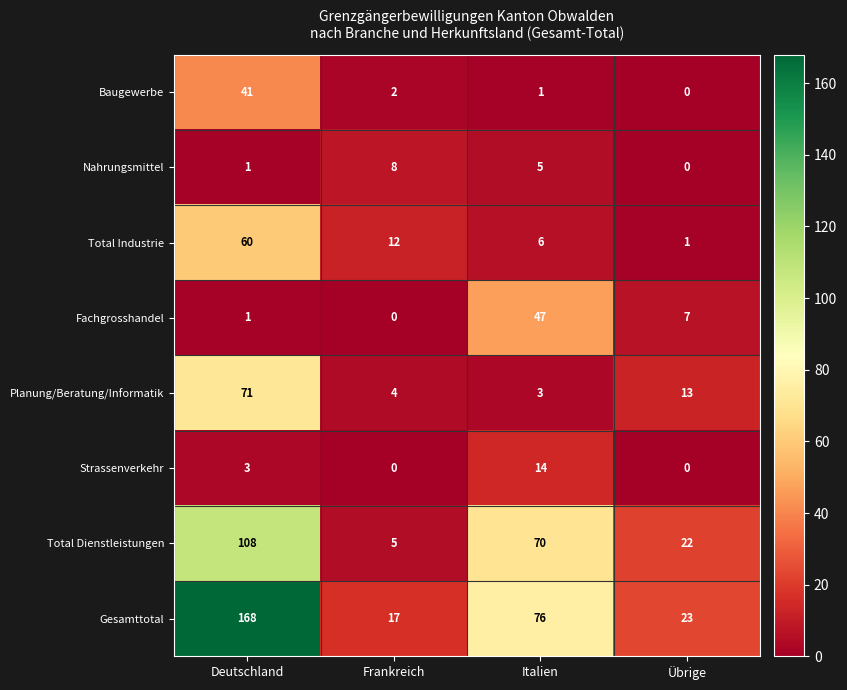

Which category has the lowest value in the Total Industrie series?

Übrige